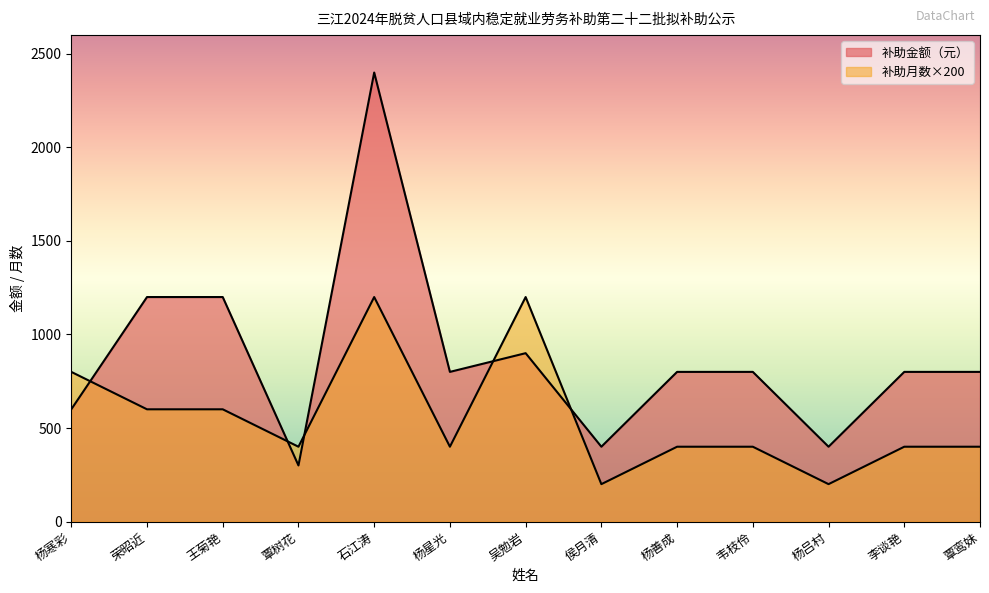

In 补助月数, how many points are higher than both neighbors (excluding endpoints)?

2